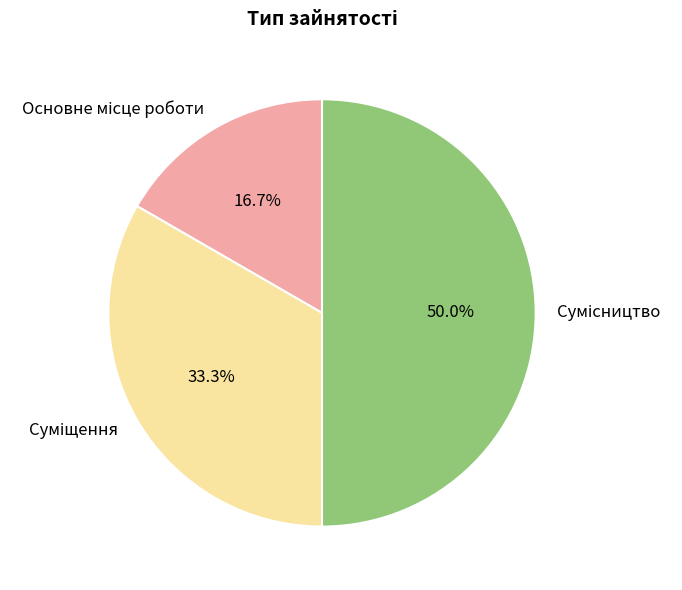

The Сумісництво slice represents 65% of the pie. True or false?

False